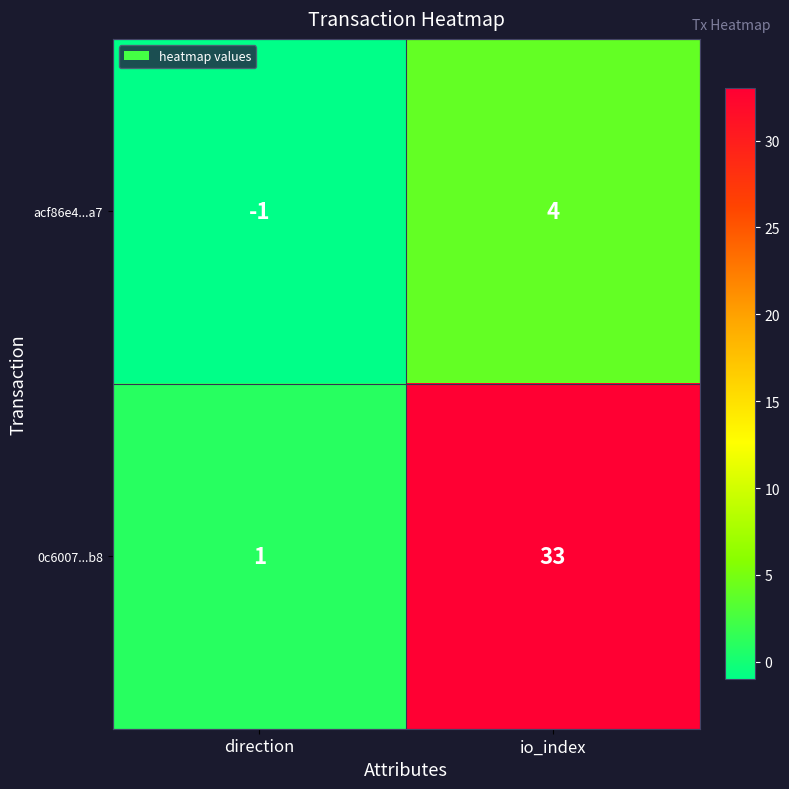

What is the approximate value of acf86e4...a7 at io_index?

4